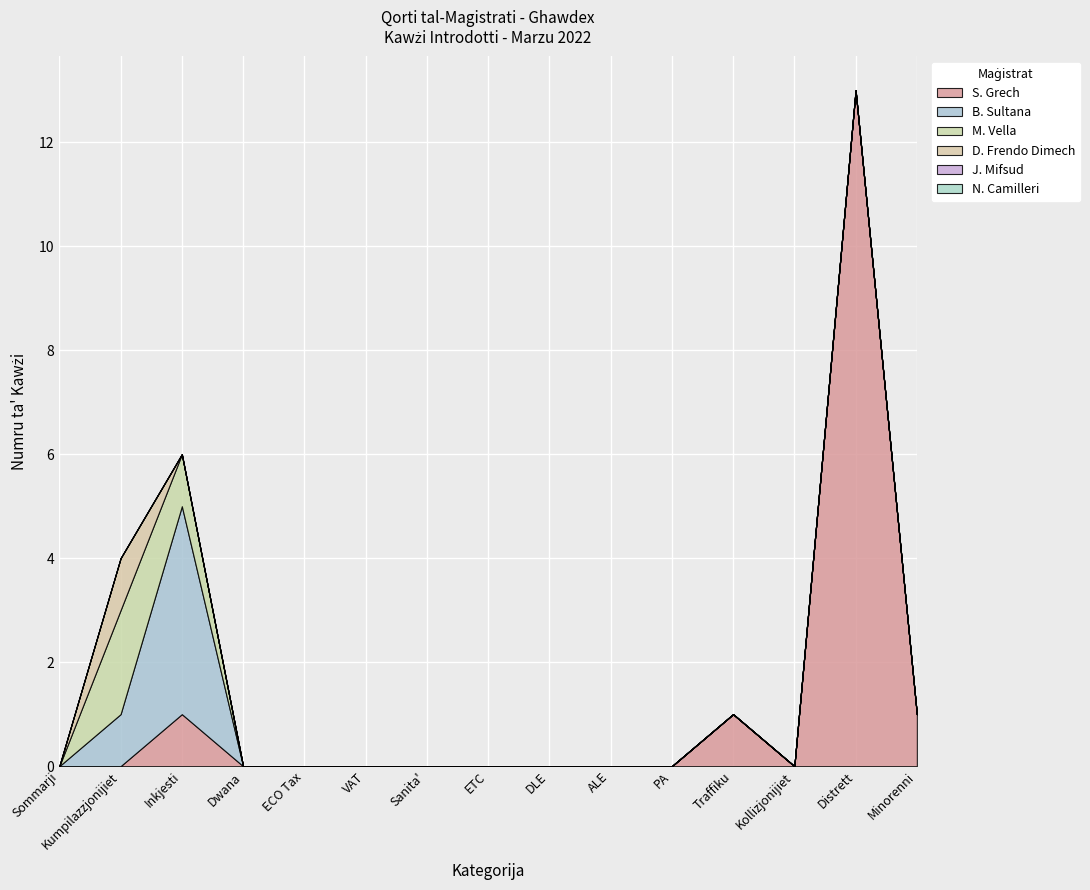

Which series has the largest range (max minus min)?

S. Grech